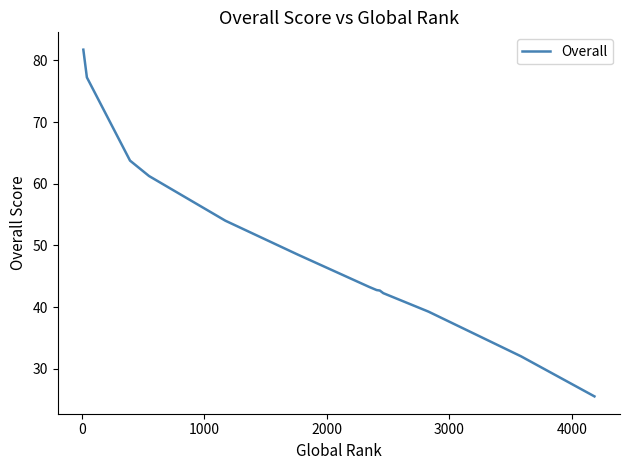

What is the minimum value shown in the chart?

25.5